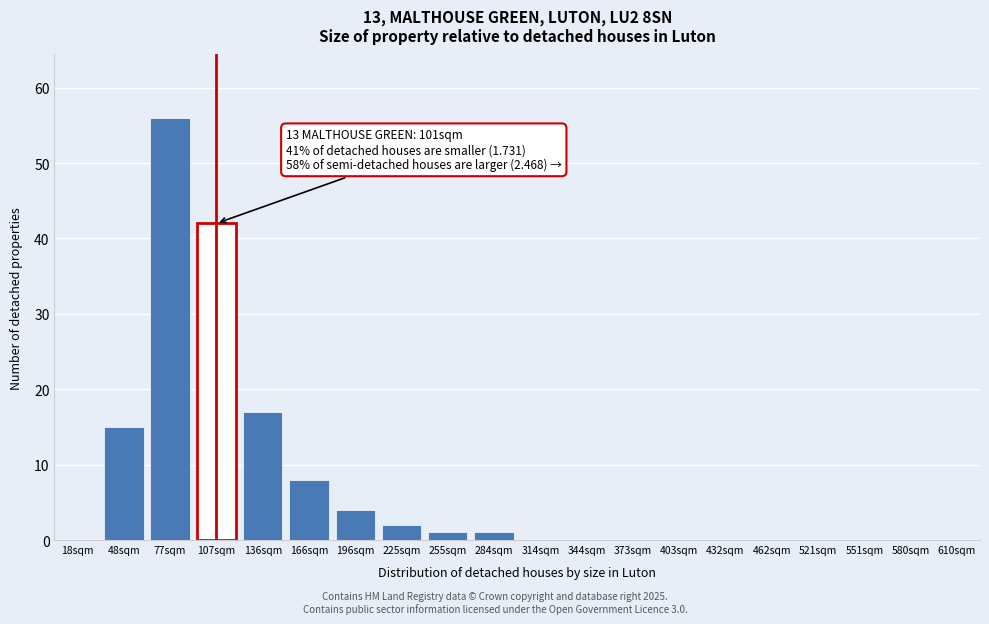

Reading left to right, what are all the values shown in this chart?

18sqm=0	48sqm=15	77sqm=56	107sqm=42	136sqm=17	166sqm=8	196sqm=4	225sqm=2	255sqm=1	284sqm=1	314sqm=0	344sqm=0	373sqm=0	403sqm=0	432sqm=0	462sqm=0	521sqm=0	551sqm=0	580sqm=0	610sqm=0